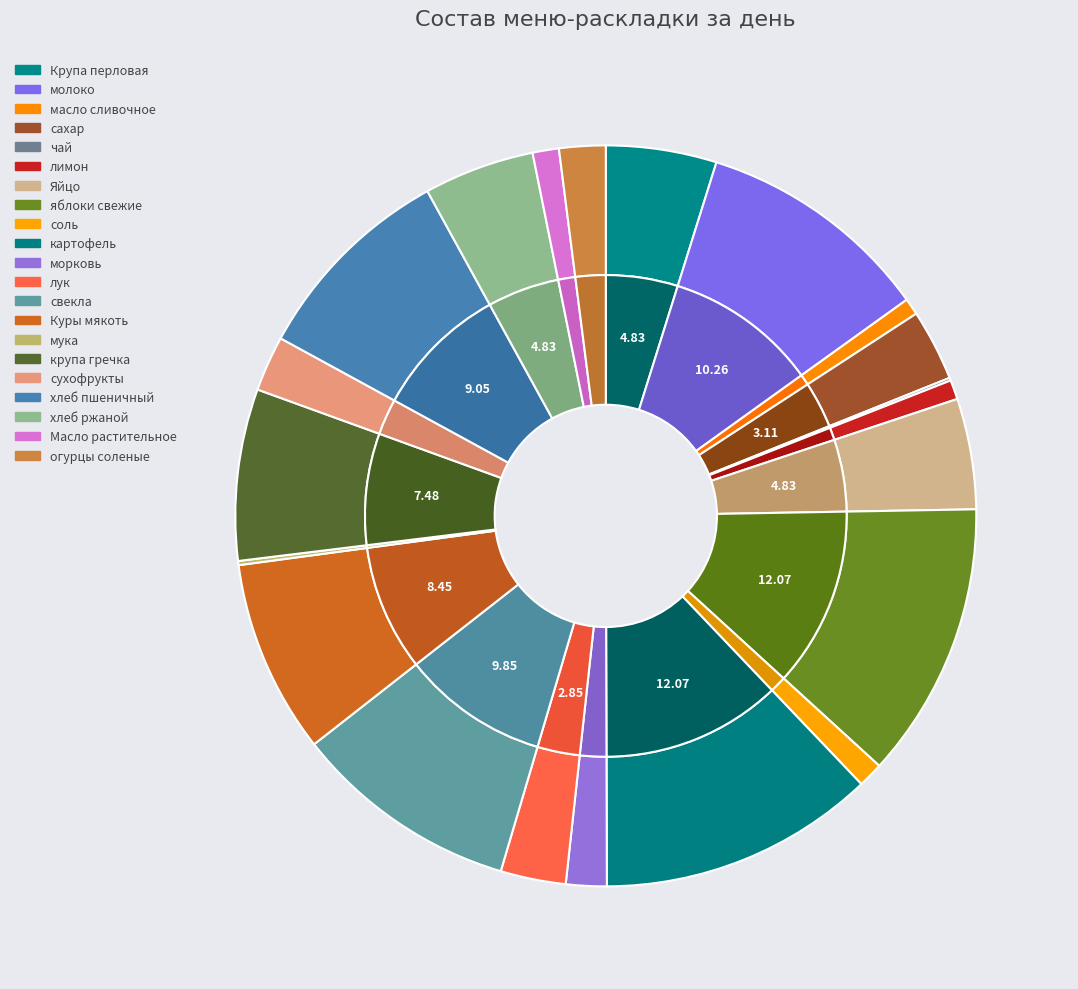

To the nearest percent, what is the combined percentage of яблоки свежие and Масло растительное?

13%